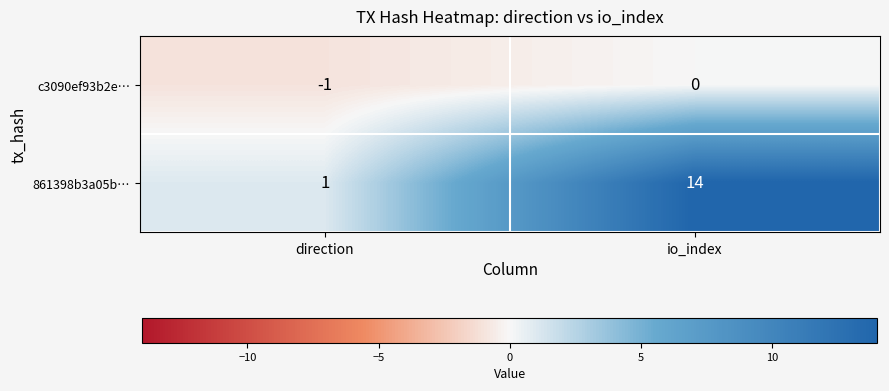

Rank the series at io_index from highest to lowest value.

861398b3a05b…, c3090ef93b2e…